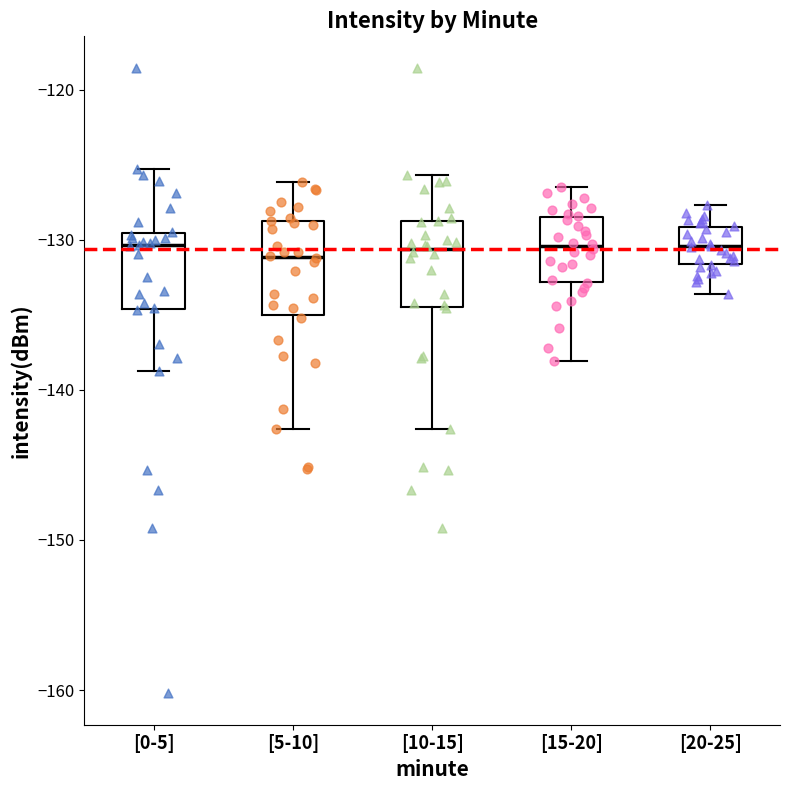

Reading left to right, read every box against the y-axis: the position of its median line, the range the box covers, and the ends of its whiskers. The values are not printed on the chart, so give them approximately, as read against the axis.

[0-5]: median -130 (just below the box's upper edge), box -135 to -130, whiskers -139 to -125
[5-10]: median -131, box -135 to -129, whiskers -143 to -126
[10-15]: median -131, box -135 to -129, whiskers -143 to -126
[15-20]: median -130, box -133 to -128, whiskers -138 to -126
[20-25]: median -130, box -132 to -129, whiskers -134 to -128